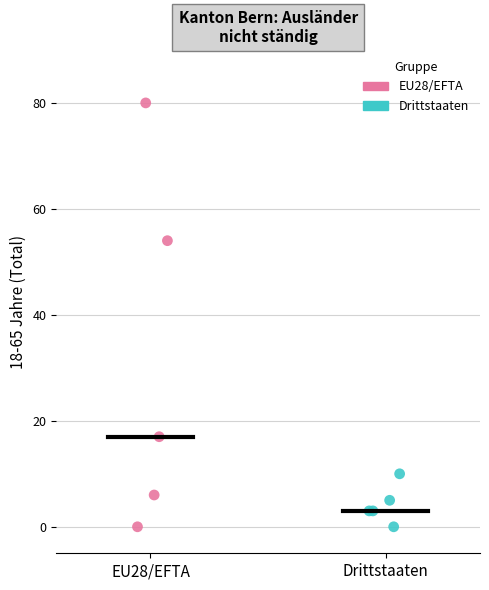

Which series reaches the maximum Y coordinate?

EU28/EFTA